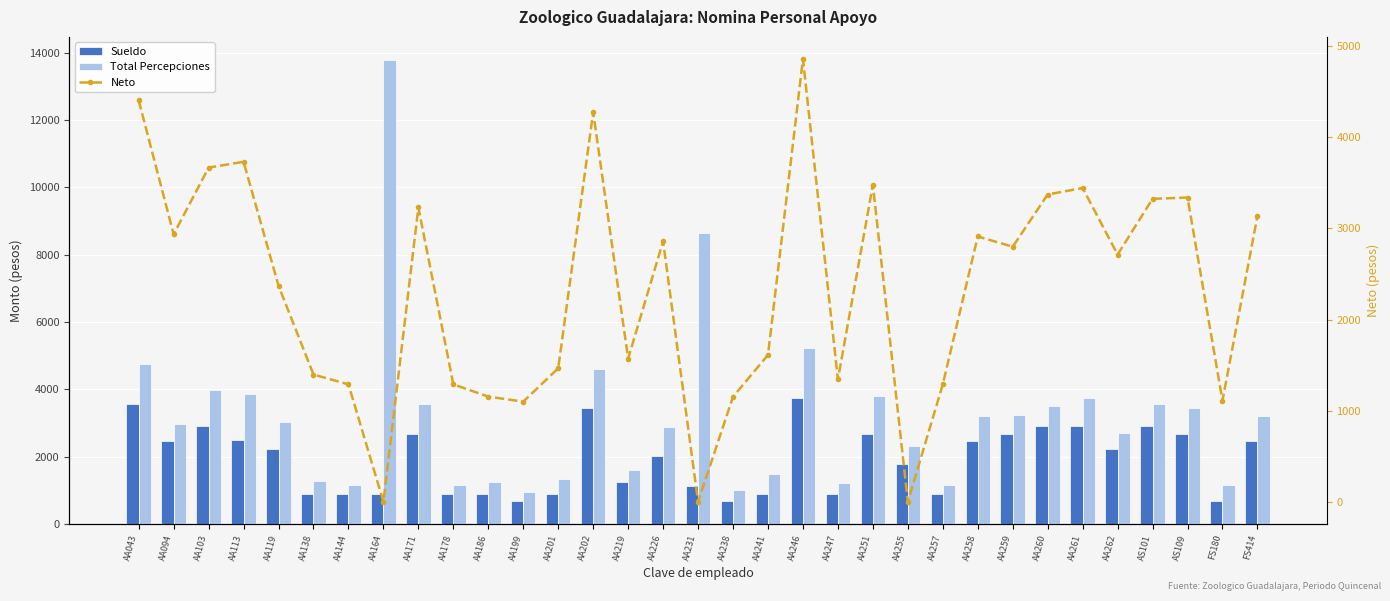

Reading left to right, list all the values displayed in this chart.

Sueldo: AA043=3575.0	AA094=2453.0	AA103=2899.0	AA113=2496.0	AA119=2230.0	AA138=892.0	AA144=892.0	AA164=892.0	AA171=2676.0	AA178=892.0	AA186=892.0	AA199=669.0	AA201=892.0	AA202=3432.0	AA219=1248.0	AA226=2007.0	AA231=1115.0	AA238=669.0	AA241=892.0	AA246=3744.0	AA247=892.0	AA251=2676.0	AA255=1784.0	AA257=892.0	AA258=2453.0	AA259=2676.0	AA260=2899.0	AA261=2899.0	AA262=2230.0	AS101=2899.0	AS109=2676.0	FS180=669.0	FS414=2453.0
Total Percepciones: AA043=4748.1	AA094=2973.2	AA103=3977.1	AA113=3847.8	AA119=3040.3	AA138=1263.6	AA144=1152.1	AA164=13780.5	AA171=3553.3	AA178=1152.1	AA186=1232.1	AA199=947.7	AA201=1340.0	AA202=4588.8	AA219=1611.9	AA226=2884.4	AA231=8641.5	AA238=1003.5	AA241=1486.6	AA246=5225.8	AA247=1207.9	AA251=3787.5	AA255=2304.2	AA257=1152.1	AA258=3207.3	AA259=3233.3	AA260=3493.5	AA261=3744.3	AA262=2713.0	AS101=3549.2	AS109=3456.3	FS180=1144.0	FS414=3196.2
Neto: AA043=4403.7	AA094=2934.8	AA103=3667.1	AA113=3730.6	AA119=2370.4	AA138=1396.2	AA144=1288.3	AA164=0.0	AA171=3229.9	AA178=1288.3	AA186=1154.0	AA199=1098.8	AA201=1465.0	AA202=4275.9	AA219=1571.4	AA226=2859.0	AA231=0.0	AA238=1152.7	AA241=1611.1	AA246=4858.4	AA247=1342.2	AA251=3478.1	AA255=0.0	AA257=1288.3	AA258=2911.3	AA259=2798.7	AA260=3371.8	AA261=3443.1	AA262=2713.0	AS101=3324.3	AS109=3338.7	FS180=1110.6	FS414=3135.5